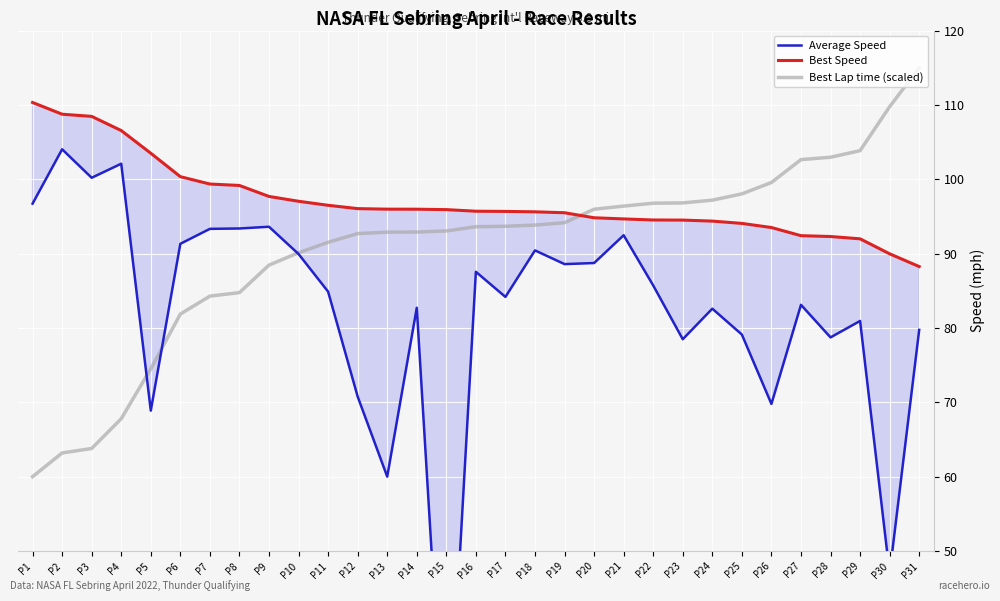

What value does the Best Lap time (scaled) series have at P2?

63.2